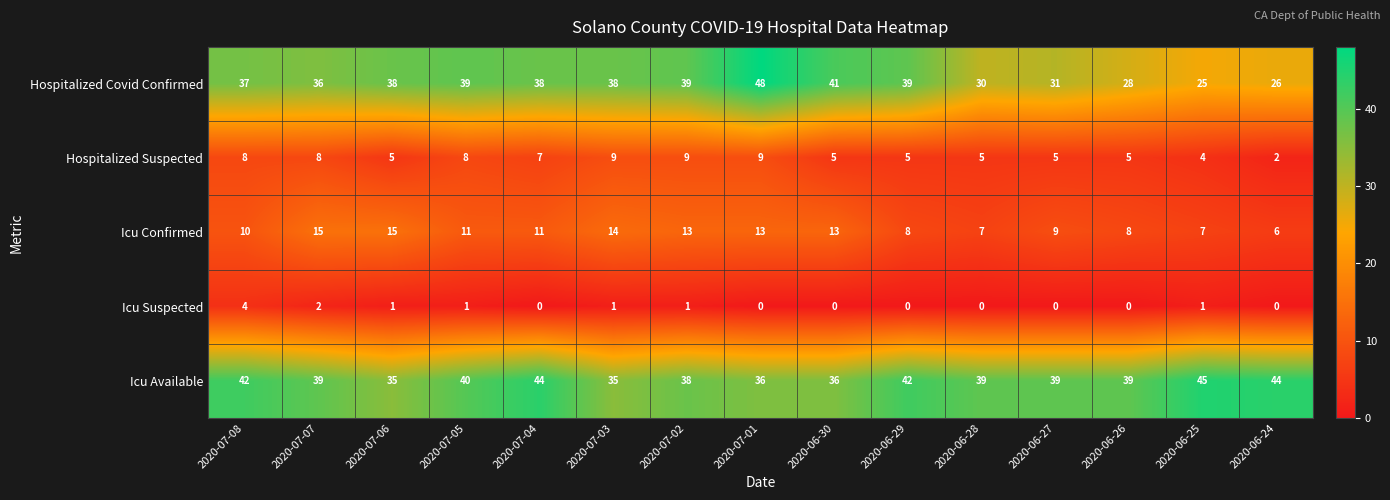

Rank the series by their maximum value, from highest to lowest.

Hospitalized Covid Confirmed, Icu Available, Icu Confirmed, Hospitalized Suspected, Icu Suspected